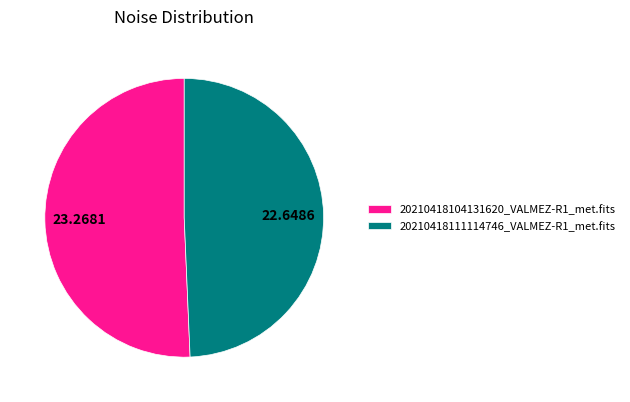

Do 20210418111114746_VALMEZ-R1_met.fits and 20210418104131620_VALMEZ-R1_met.fits together represent more than half of the pie?

Yes